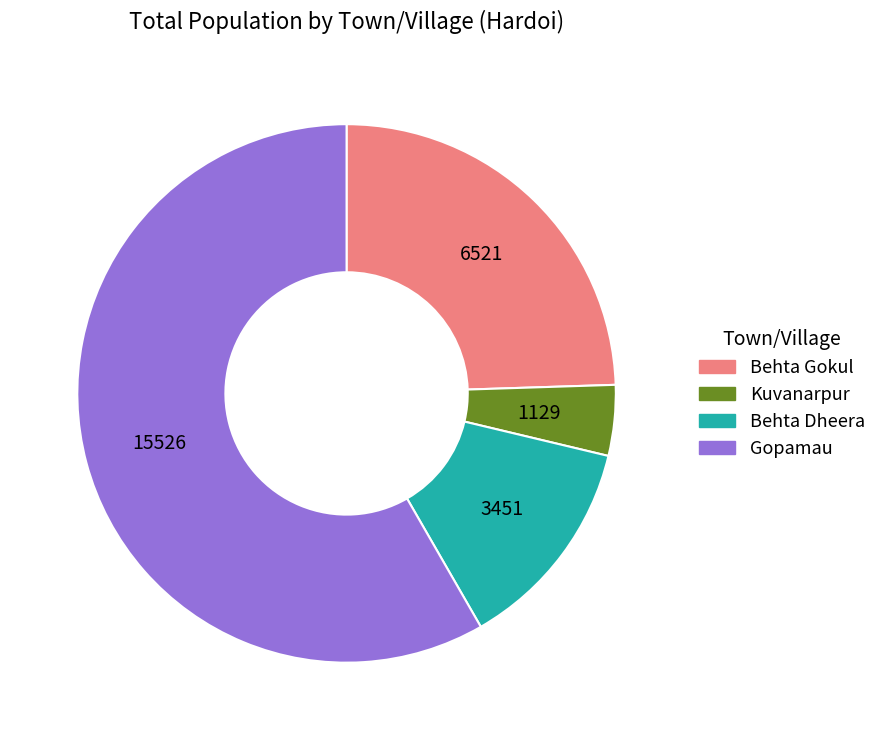

True or false: Kuvanarpur accounts for 13% of the total.

False